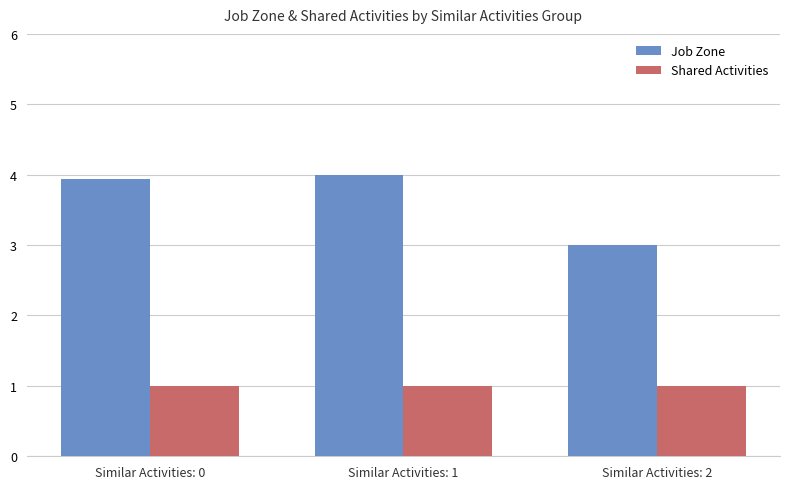

What is the sum of all Shared Activities values?

3.0